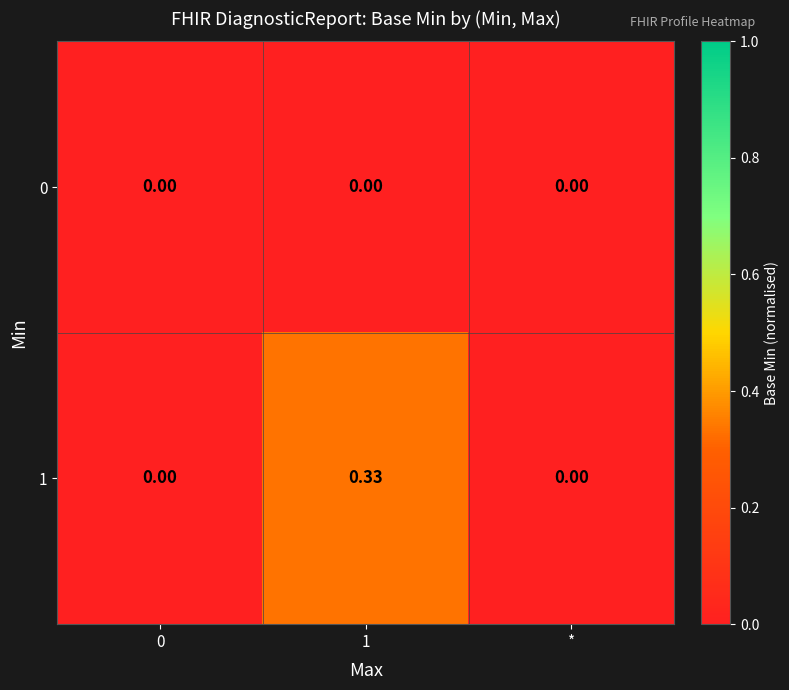

Is the value of 1 at 1 greater than the value of 0 at 0?

Yes